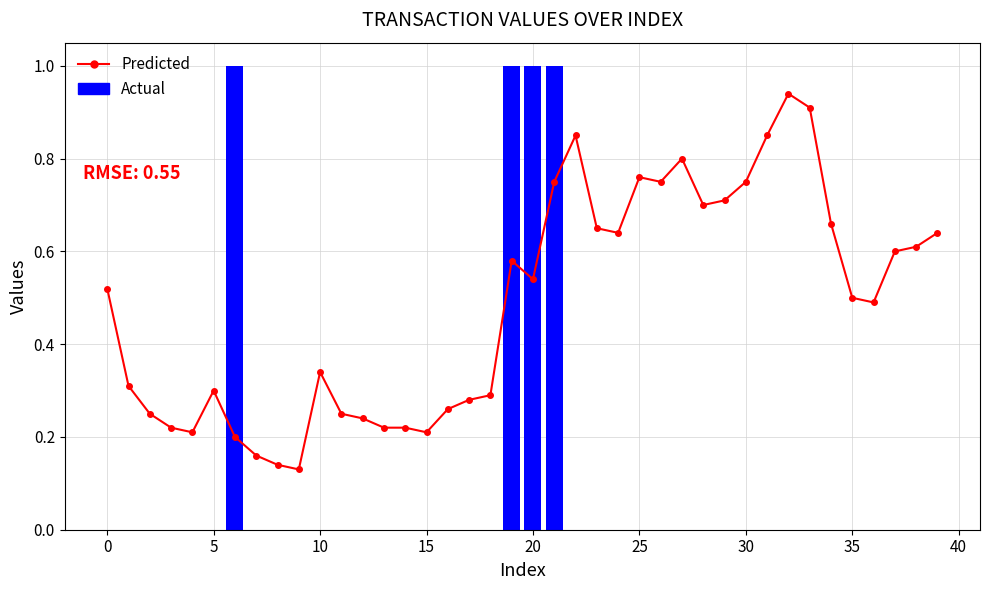

Reading left to right, list all the values displayed in this chart.

0.5	0.3	0.2	0.2	0.2	0.3	0.2	0.2	0.1	0.1	0.3	0.2	0.2	0.2	0.2	0.2	0.3	0.3	0.3	0.6	0.5	0.8	0.8	0.7	0.6	0.8	0.8	0.8	0.7	0.7	0.8	0.8	0.9	0.9	0.7	0.5	0.5	0.6	0.6	0.6